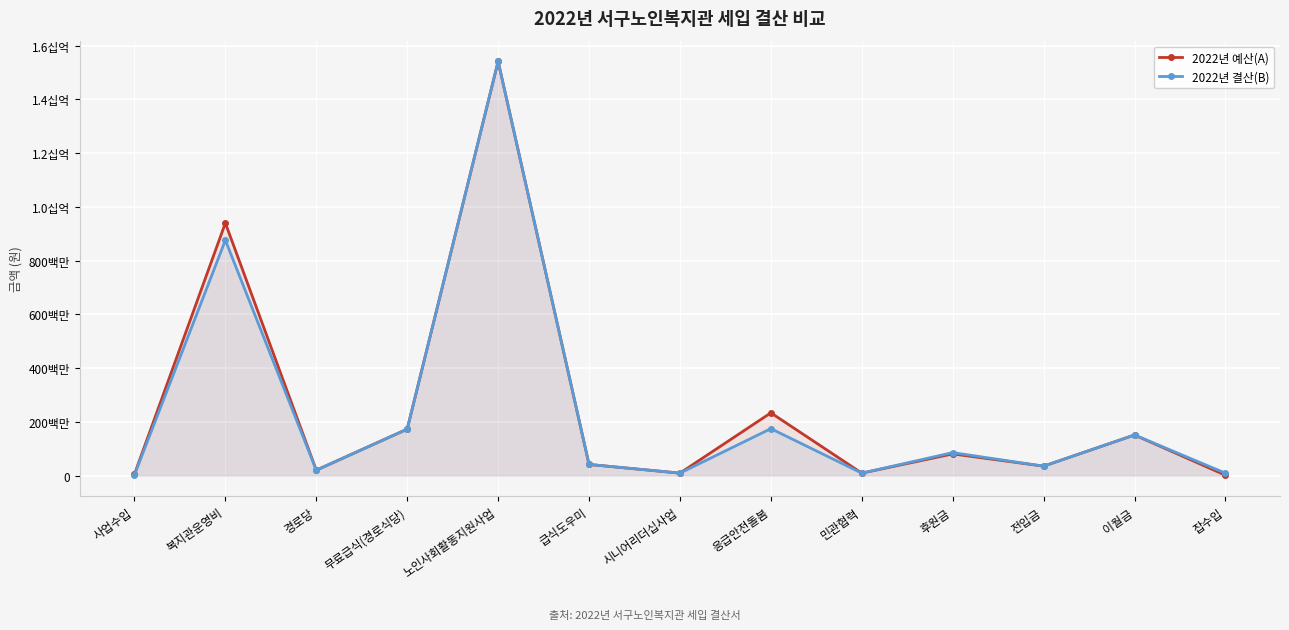

What is the value of the 2022년 결산(B) point at the 12th from the left?

151023320